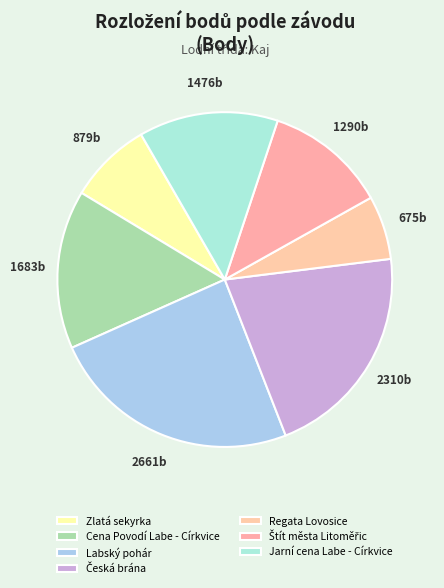

What is the change in value from Zlatá sekyrka to Labský pohár?

+1782